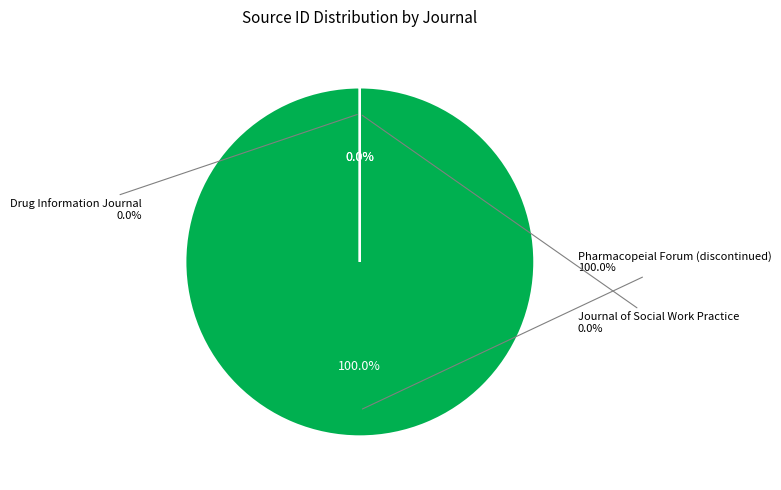

To the nearest percent, what is the difference between the Pharmacopeial Forum (discontinued) and Journal of Social Work Practice slice percentages?

100%